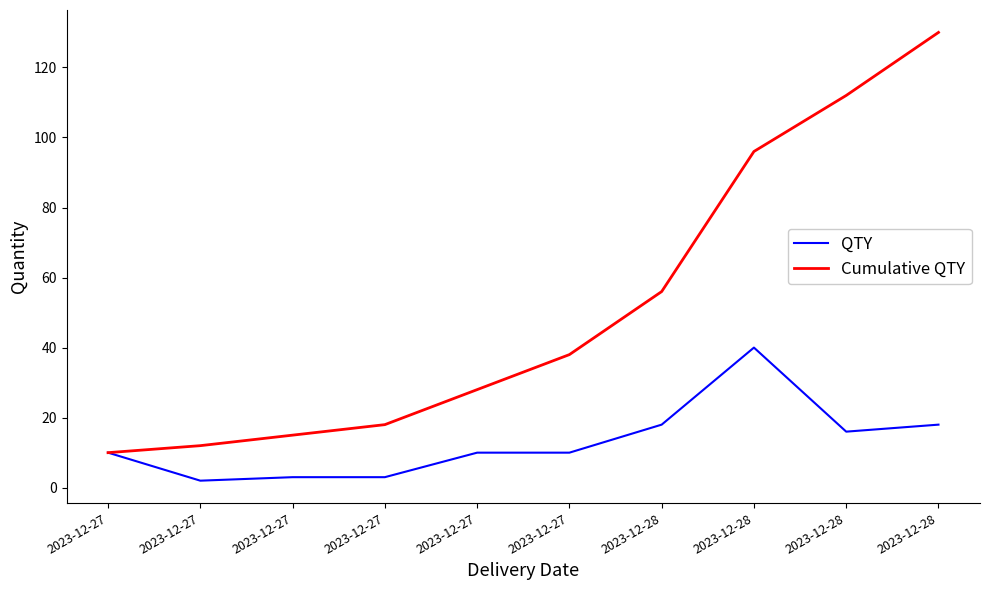

What is the average value of the QTY series?

13